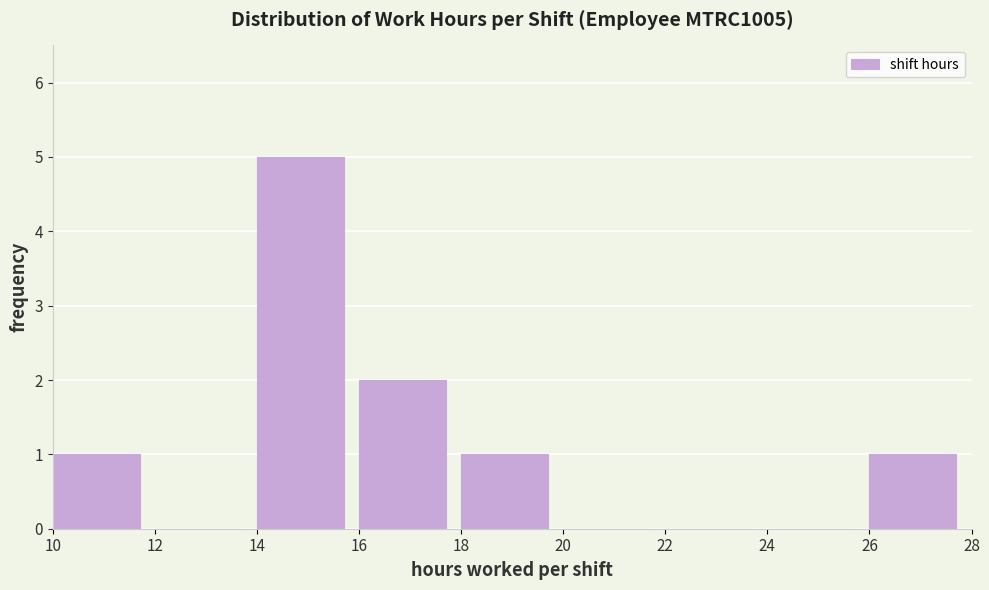

Over which range of the x-axis is the bar tallest?

14 to 16